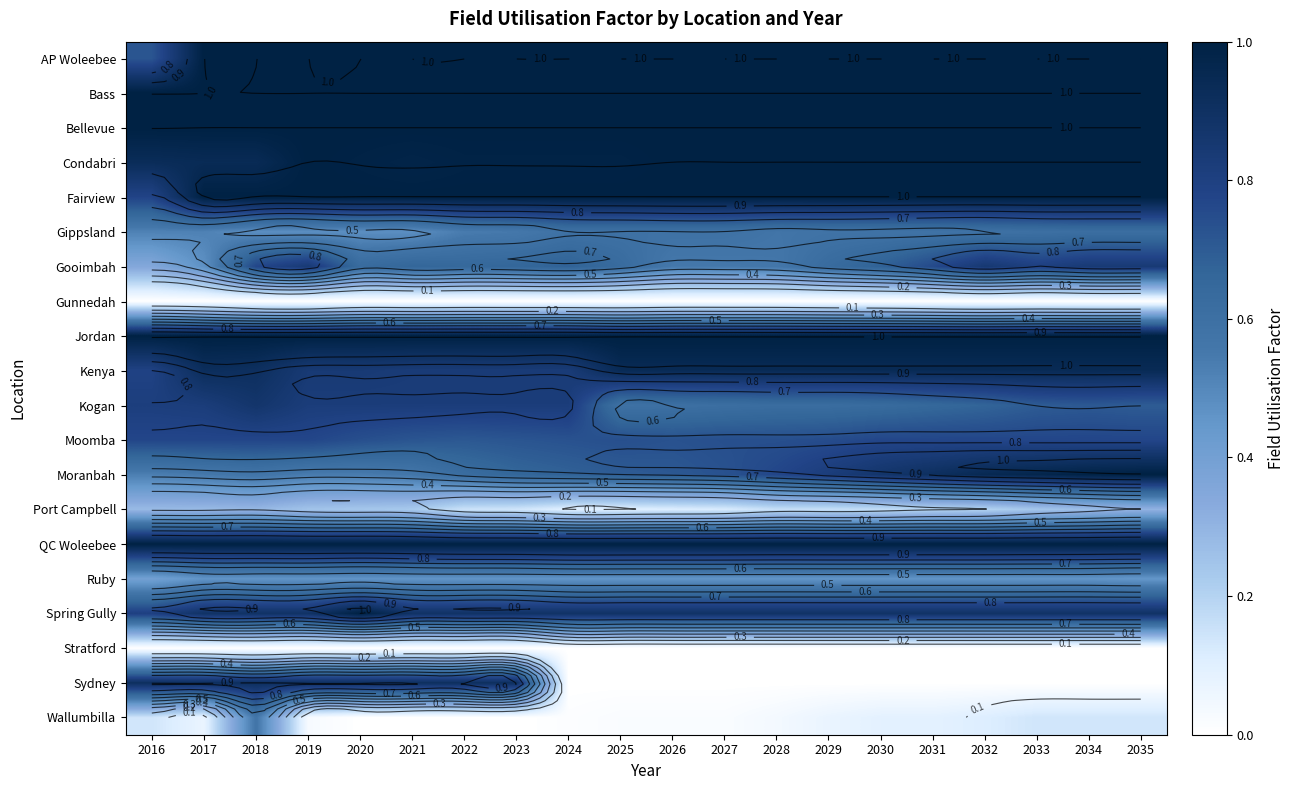

At 2022, list the series in order from smallest to largest.

Gunnedah, Stratford, Wallumbilla, Port Campbell, Ruby, Gippsland, Moranbah, Gooimbah, Moomba, Kogan, Kenya, Spring Gully, Sydney, Condabri, AP Woleebee, Bass, Bellevue, Fairview, Jordan, QC Woleebee